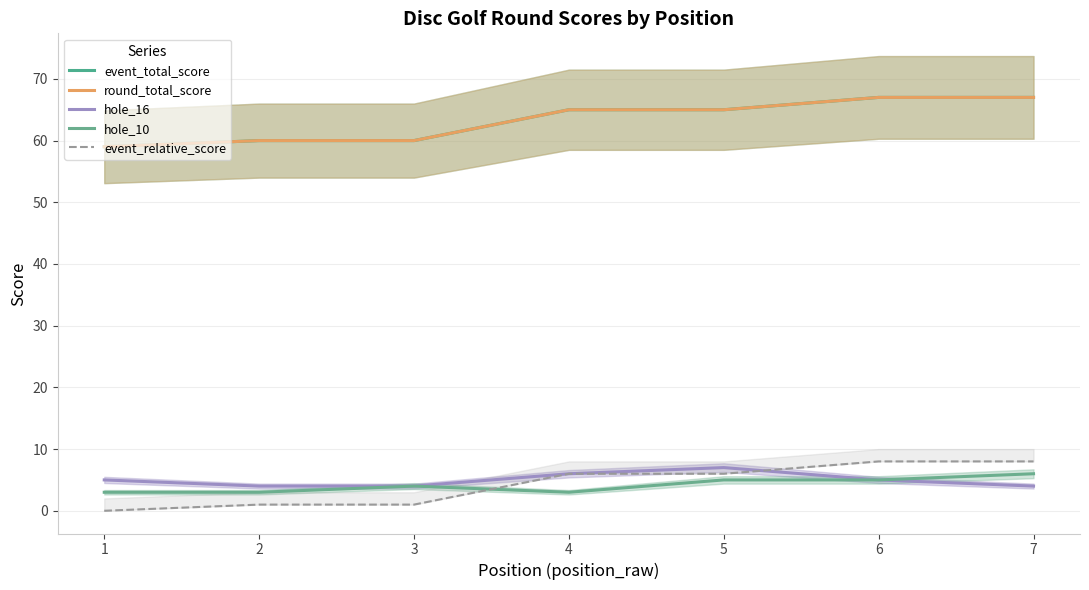

Reading left to right, list all the values displayed in this chart.

event_total_score: 59	60	60	65	65	67	67
round_total_score: 59	60	60	65	65	67	67
hole_16: 5	4	4	6	7	5	4
hole_10: 3	3	4	3	5	5	6
event_relative_score: 0	1	1	6	6	8	8